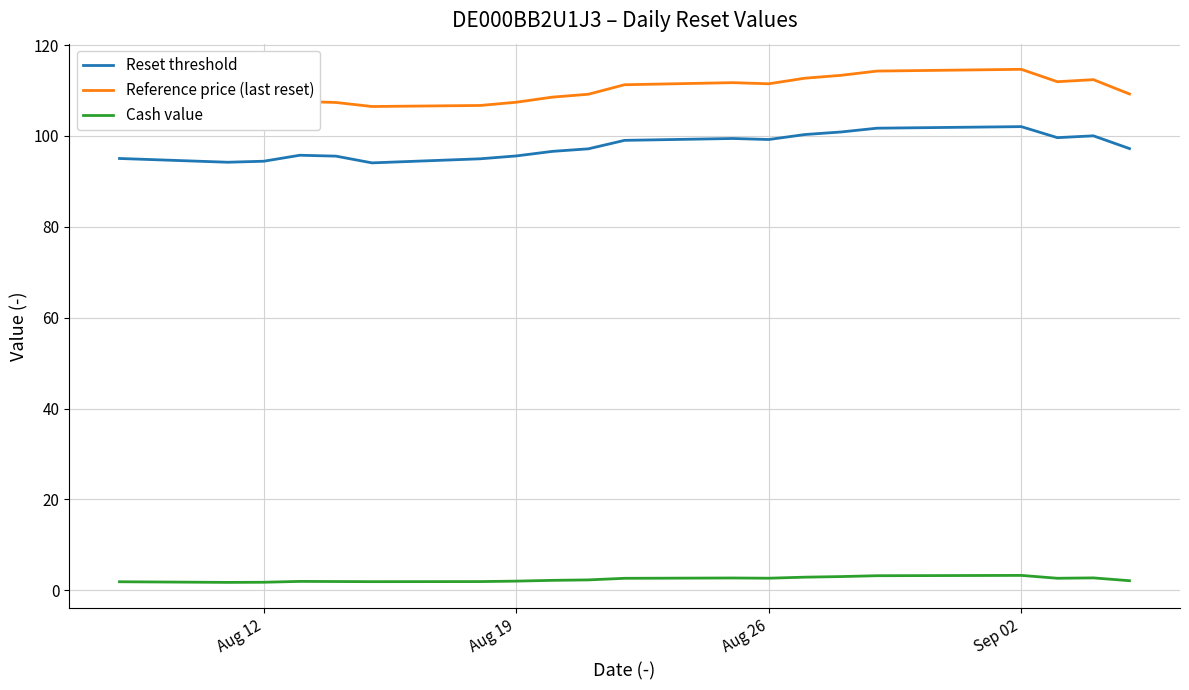

The Cash value series shows 1.8 at Aug 12. True or false?

True